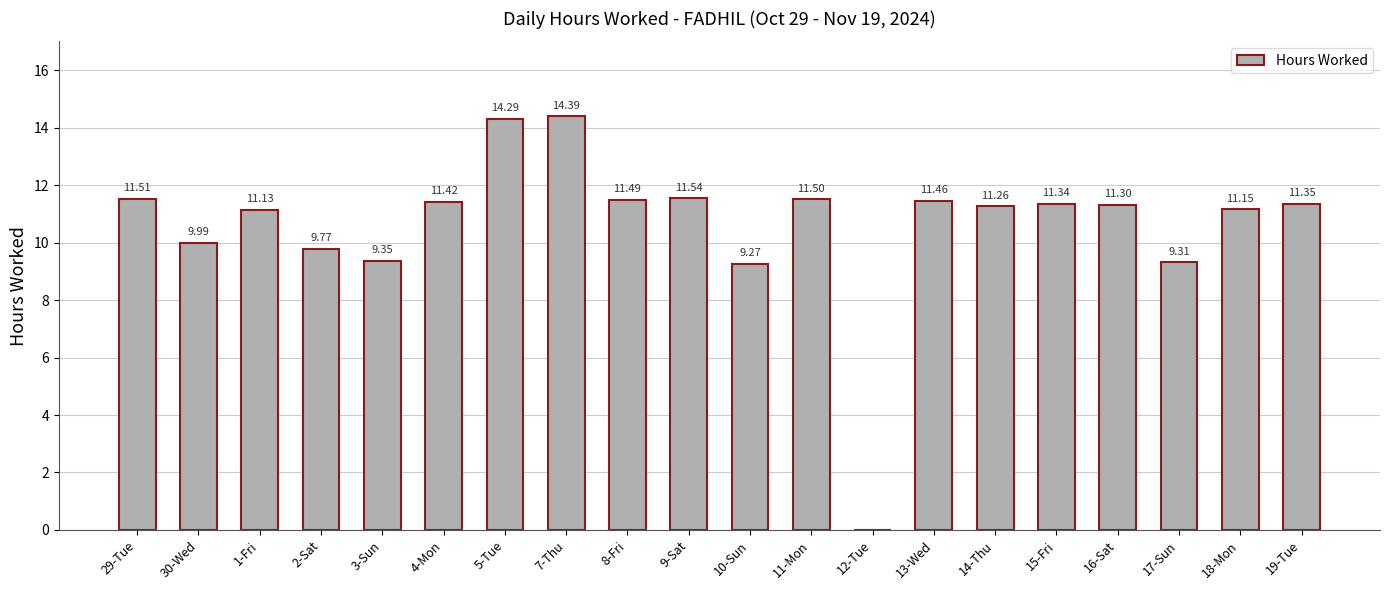

What is the change in value from 16-Sat to 17-Sun?

-2.0